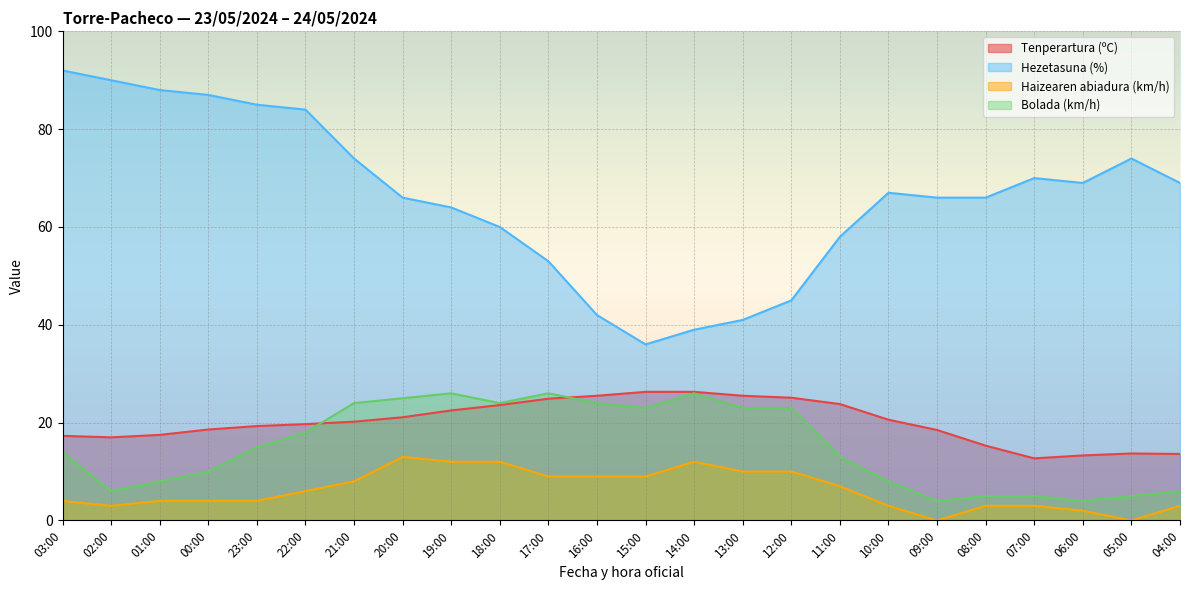

Rank the series at 10:00 from highest to lowest value.

Hezetasuna (%), Tenperartura (ºC), Bolada (km/h), Haizearen abiadura (km/h)